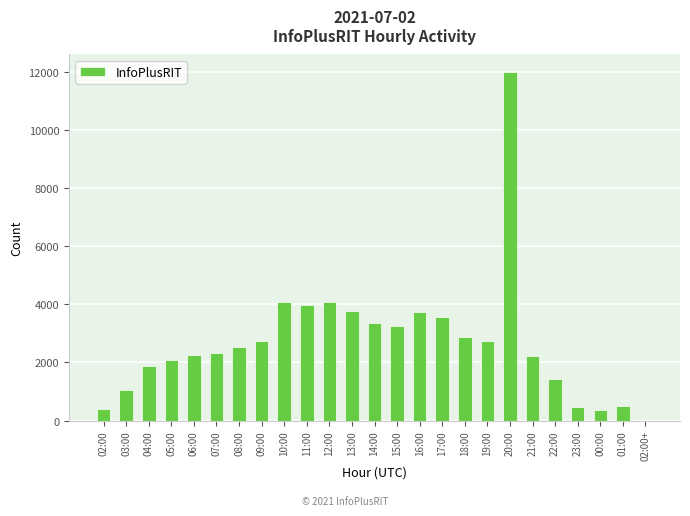

How many series are shown in this chart?

1